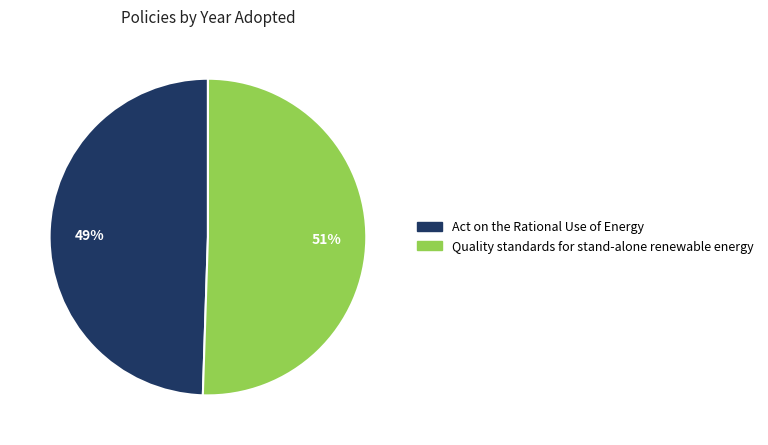

What percentage is the Act on the Rational Use of Energy slice, to the nearest percent?

49%